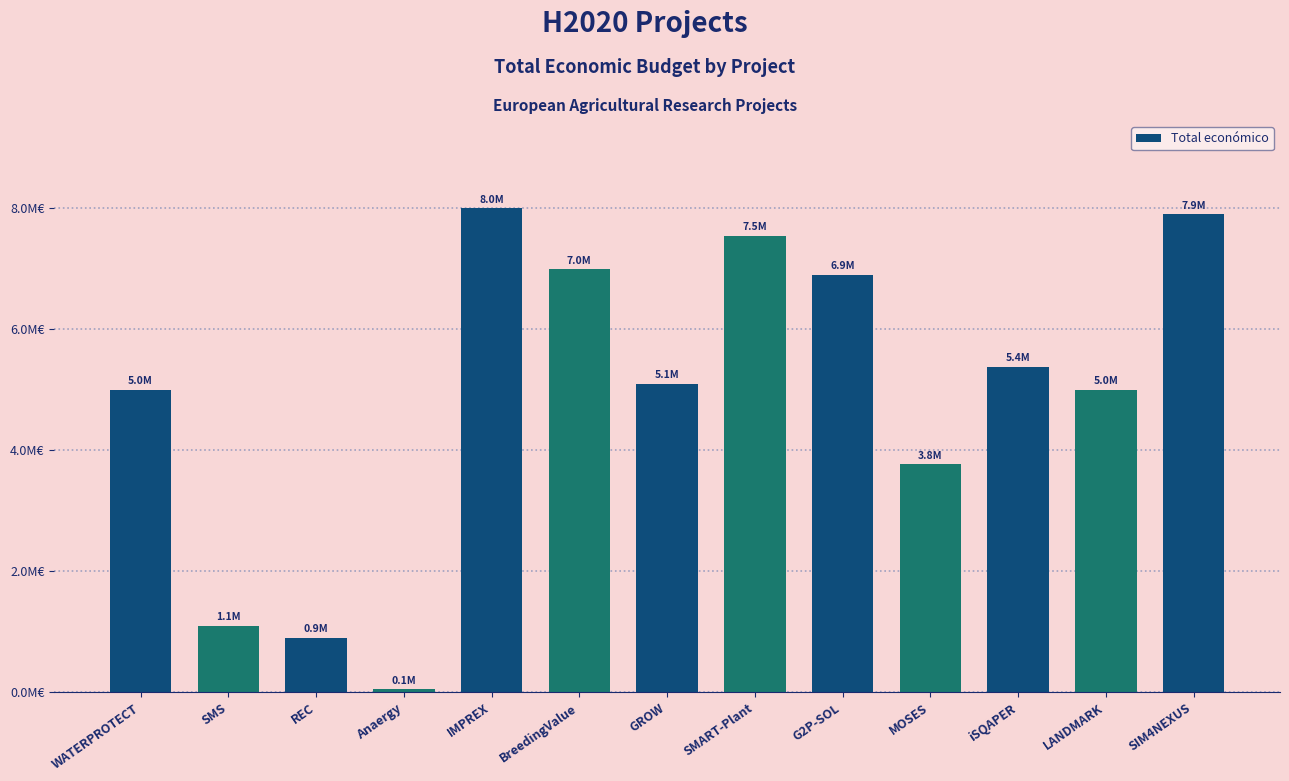

The chart shows a value of 7536300 at SMART-Plant. True or false?

True